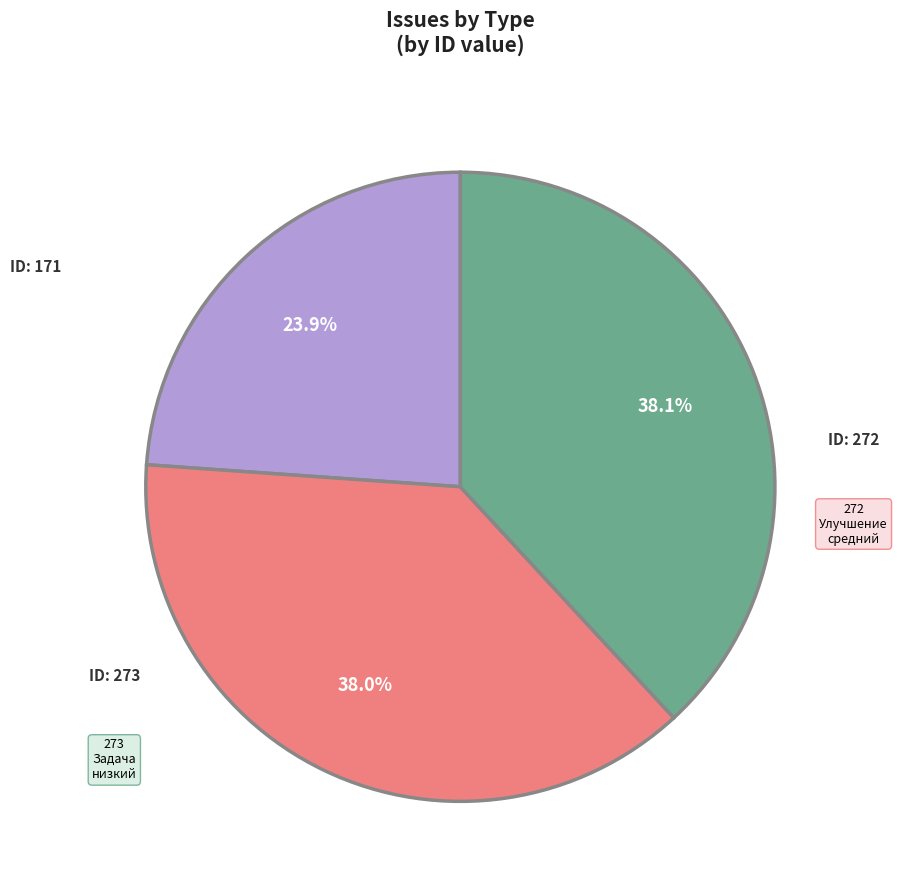

Does any single category account for the majority?

No